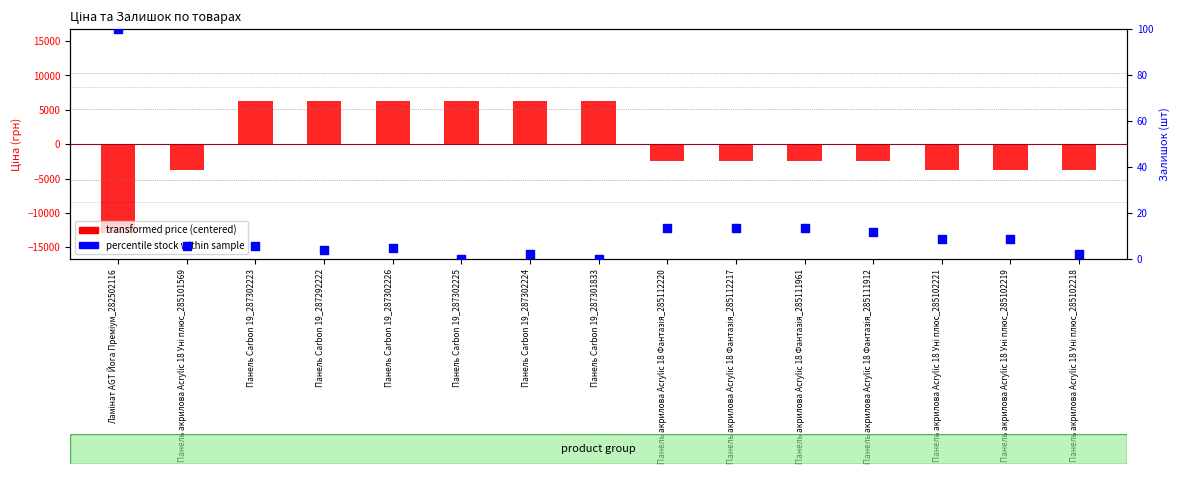

Which series reaches the minimum Y coordinate?

transformed price (centered)